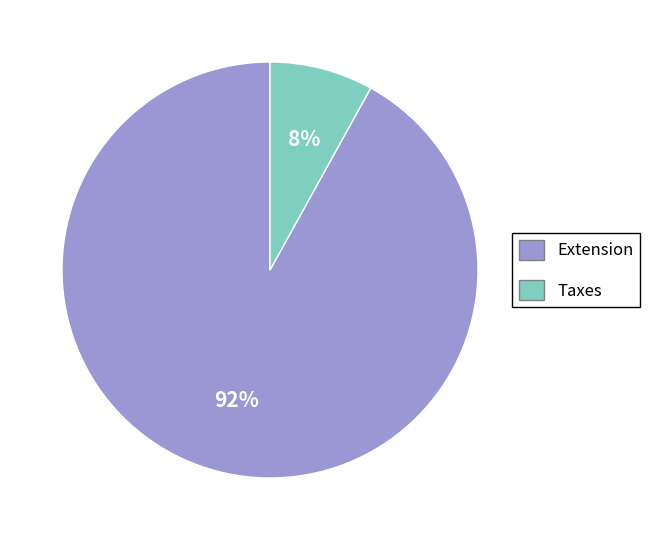

Is there any slice that represents more than half of the pie?

Yes